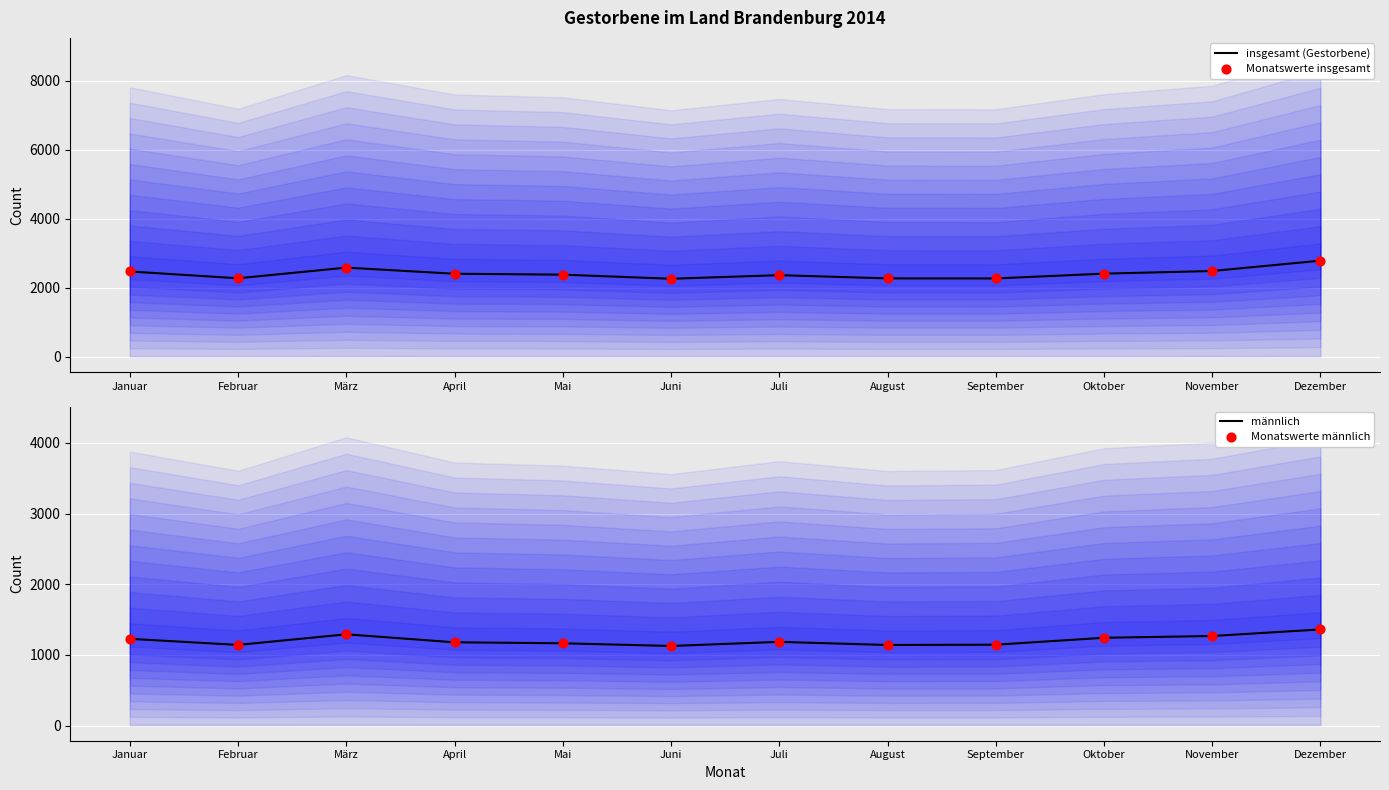

At how many categories does at least one series exceed 2536?

2